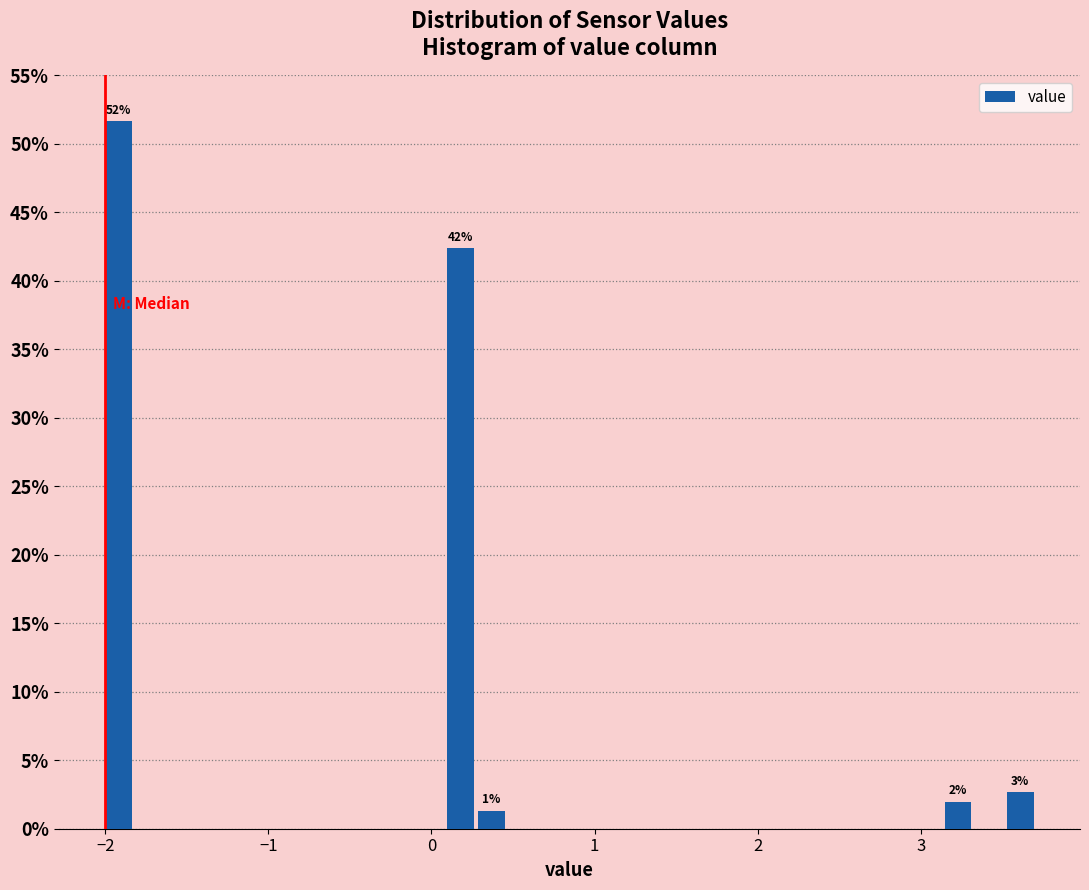

Around what value on the x-axis is the tallest bar? Give the approximate position of its centre, as read against the axis.

-1.9